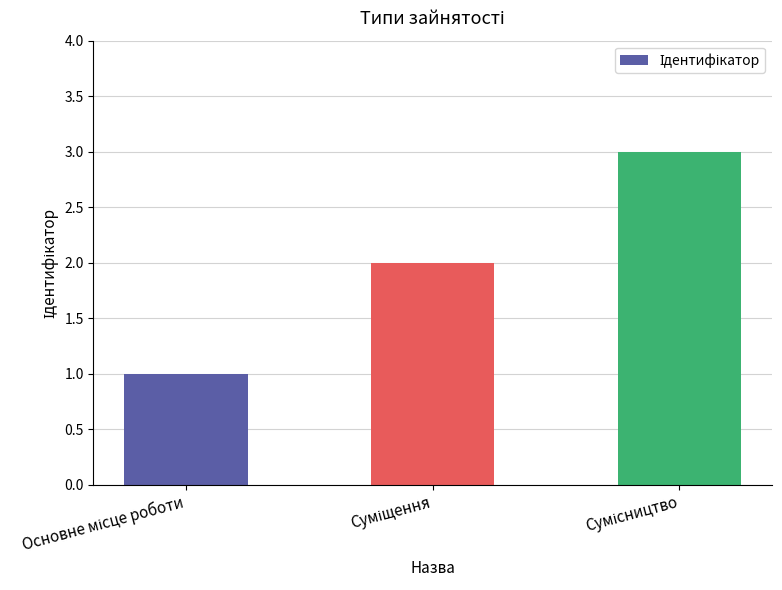

What is the sum of all values?

6